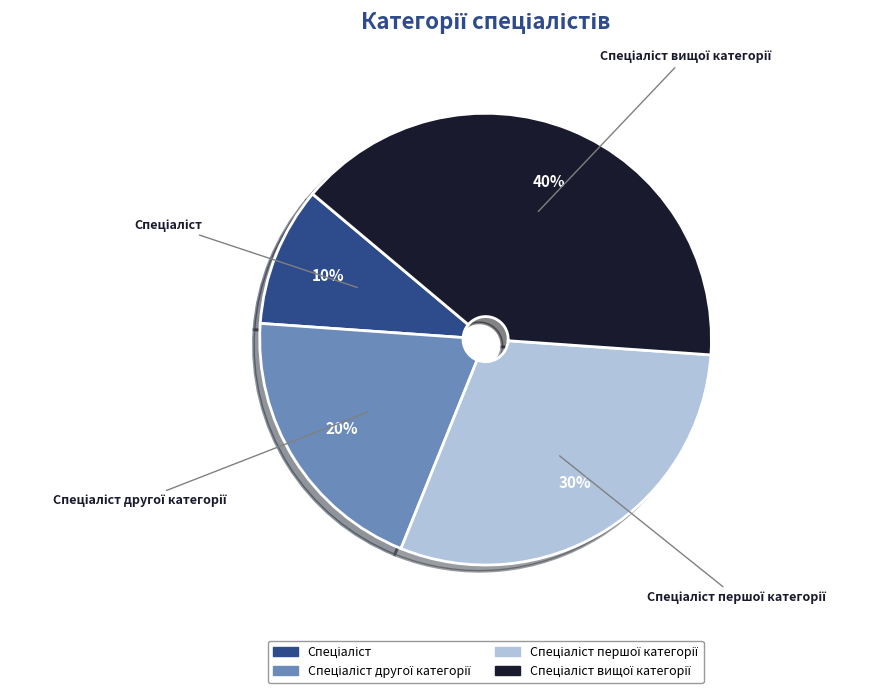

Is there a majority slice in this chart?

No